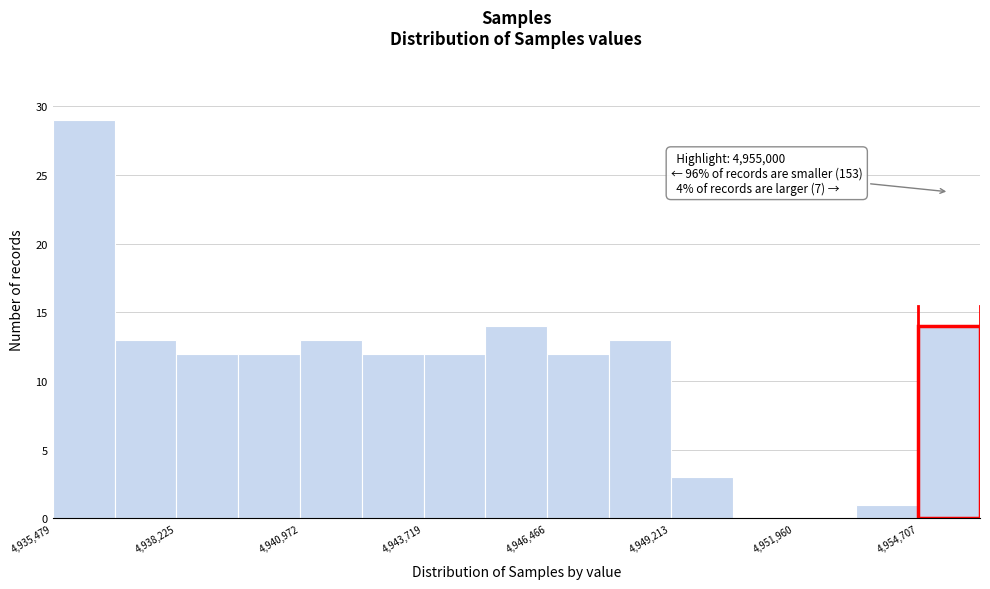

Read against the x-axis, roughly where is the centre of the tallest bar?

4936000